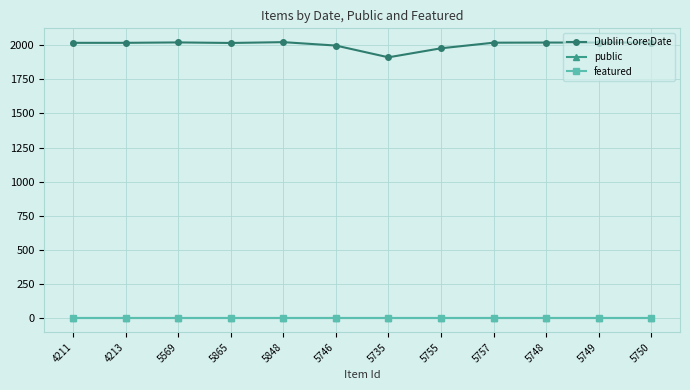

Does the chart have visible grid lines?

Yes